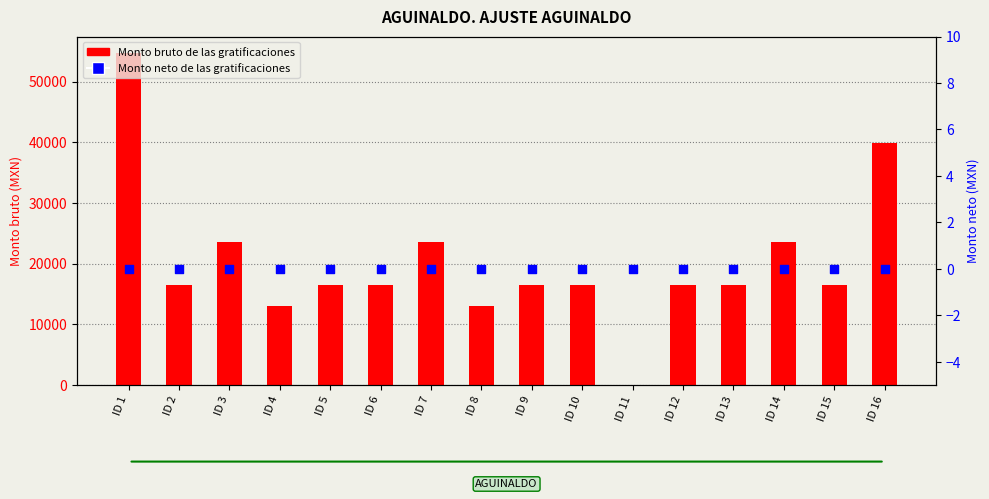

Which series reaches the maximum Y coordinate?

Monto bruto